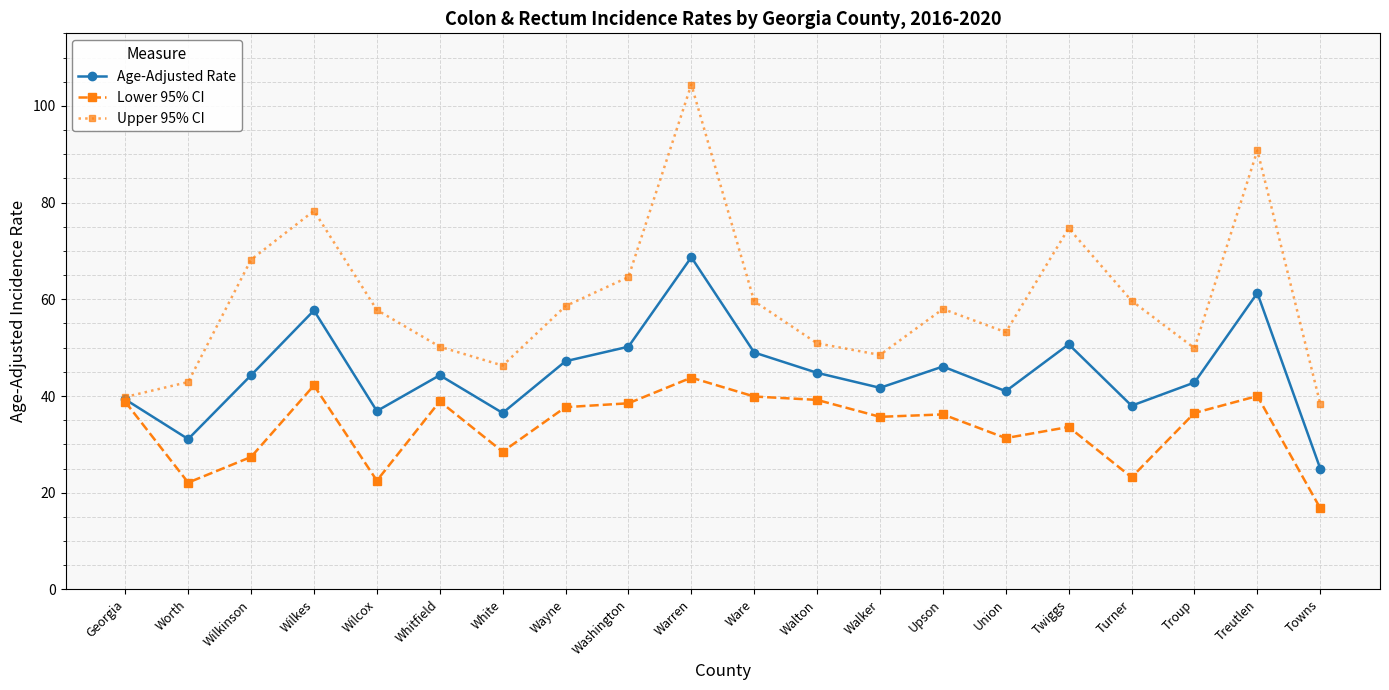

Does the chart display data point markers on the line(s)?

Yes